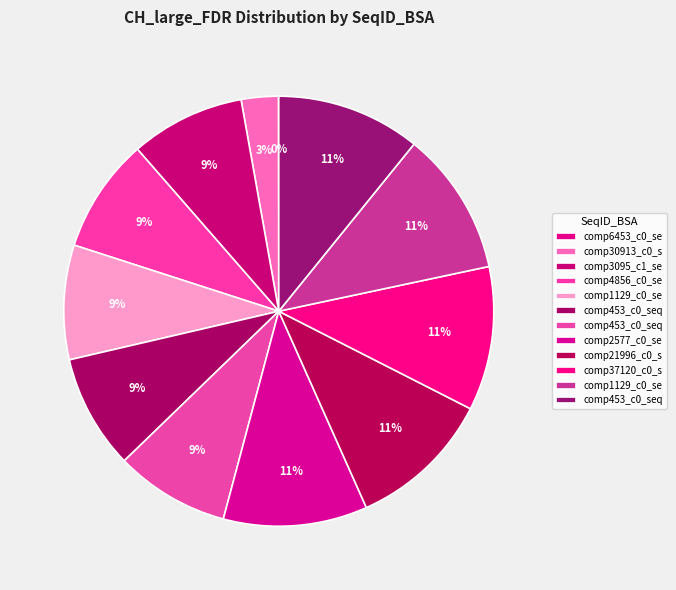

How many segments does this pie chart have?

12